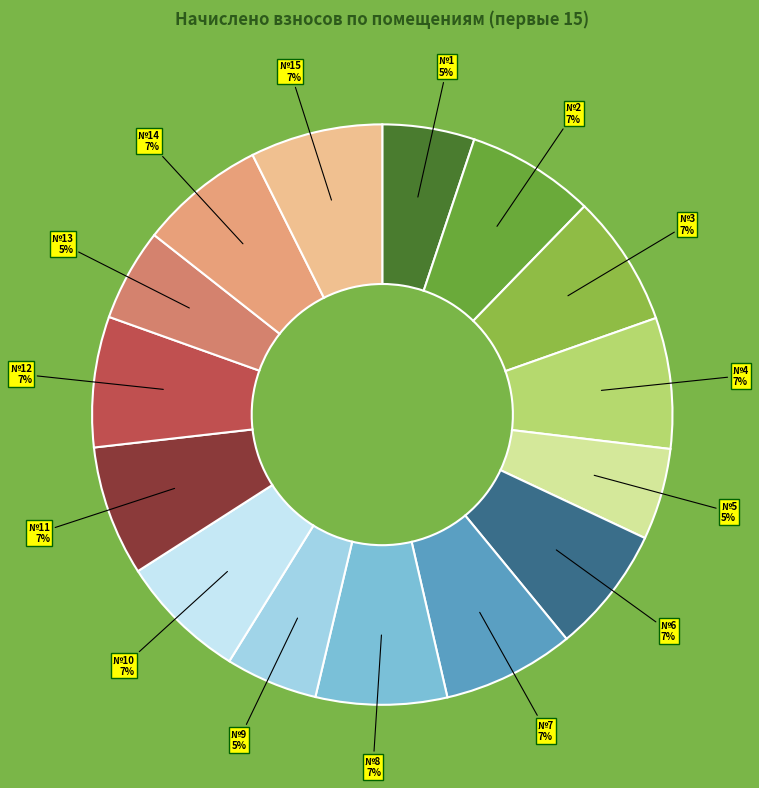

Count the number of slices in the pie.

15